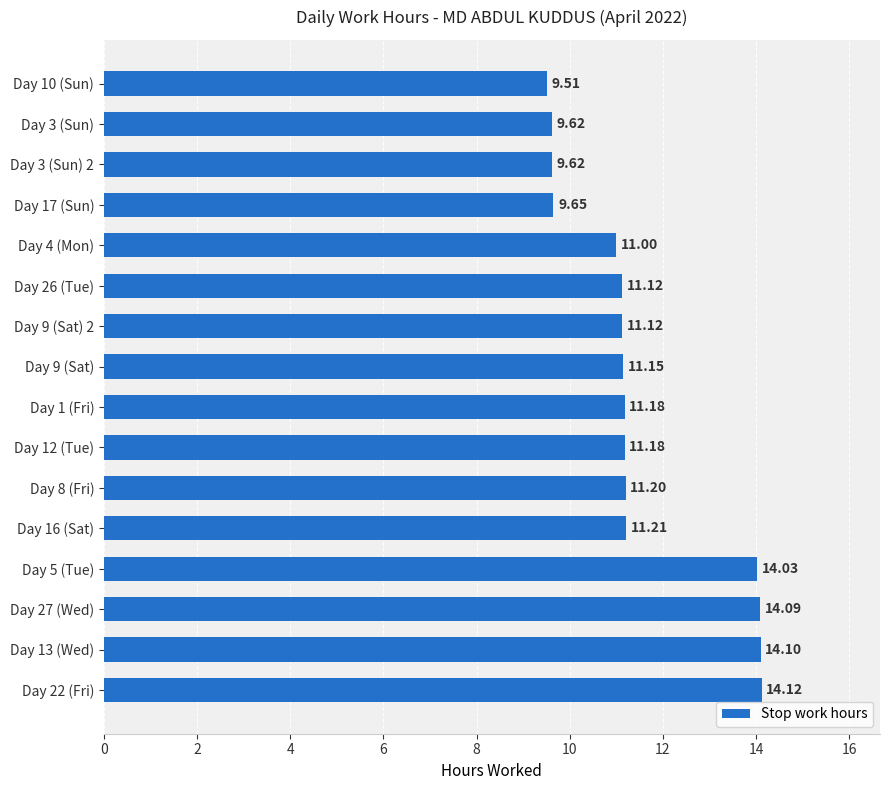

Which has a higher value, Day 9 (Sat) or Day 10 (Sun)?

Day 9 (Sat)